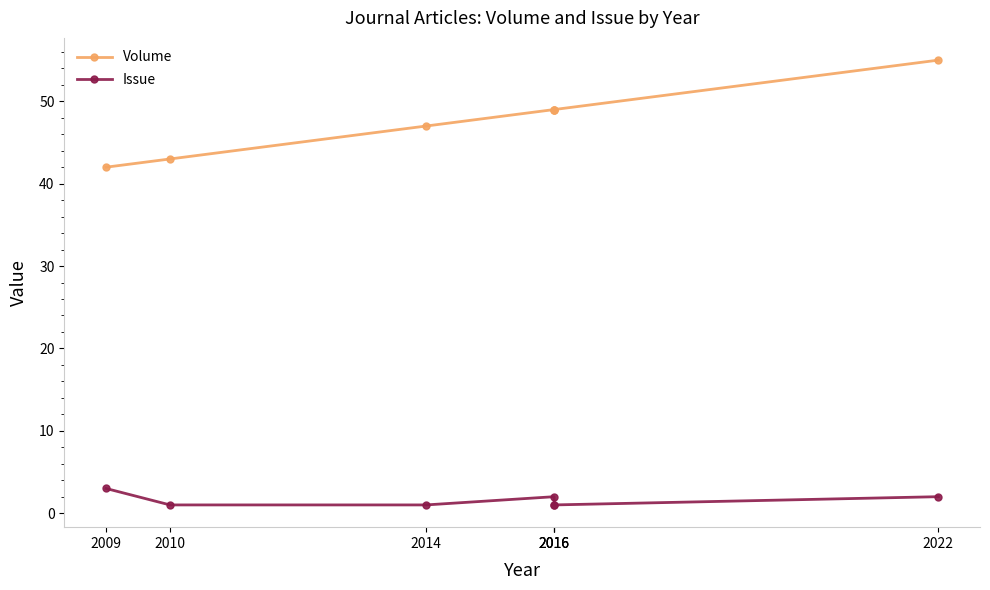

True or false: Volume and Issue cross at least once.

False